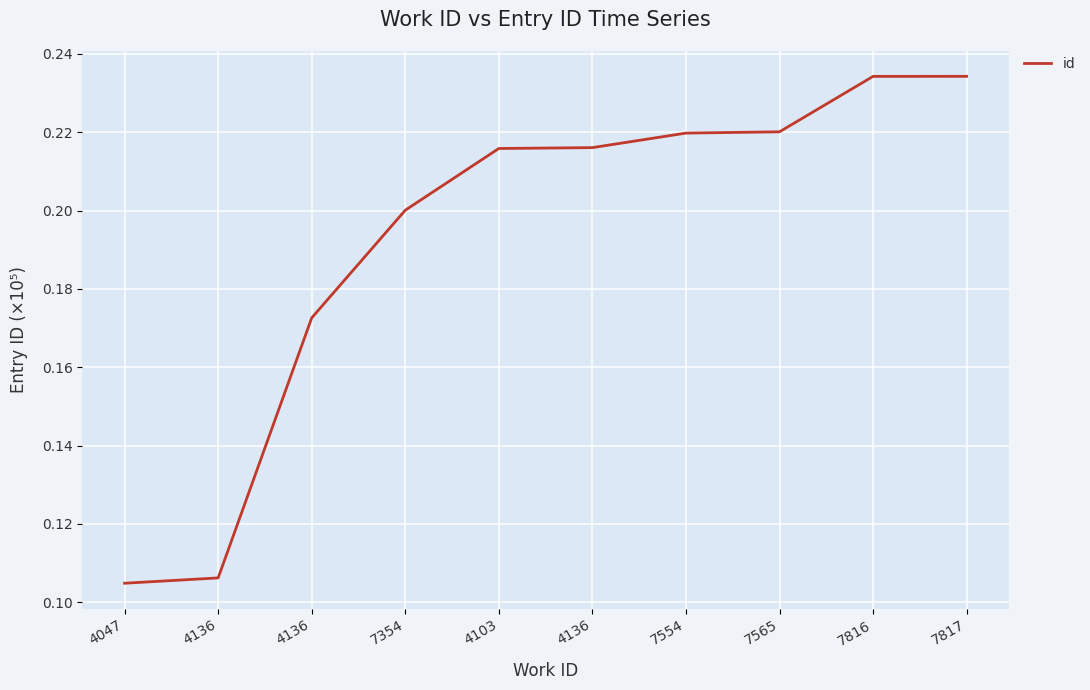

Does the chart display data point markers on the line(s)?

No